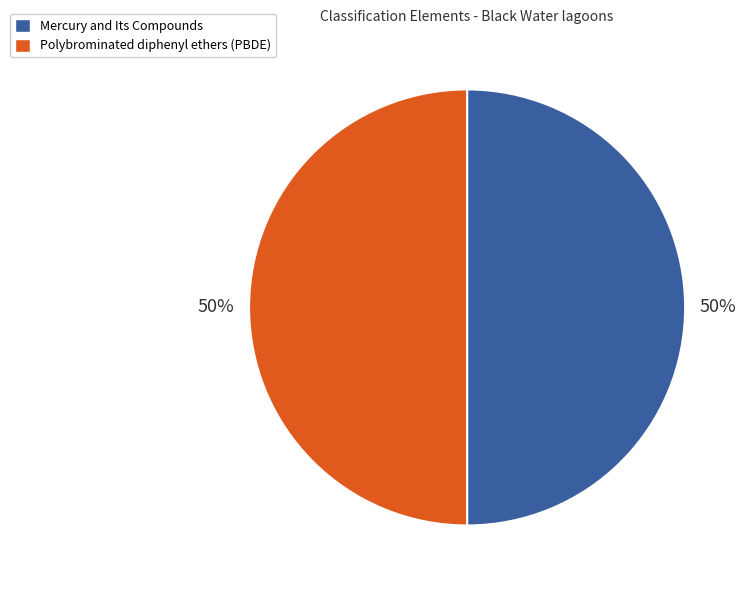

To the nearest percent, what is the combined percentage of Polybrominated diphenyl ethers (PBDE) and Mercury and Its Compounds?

100%